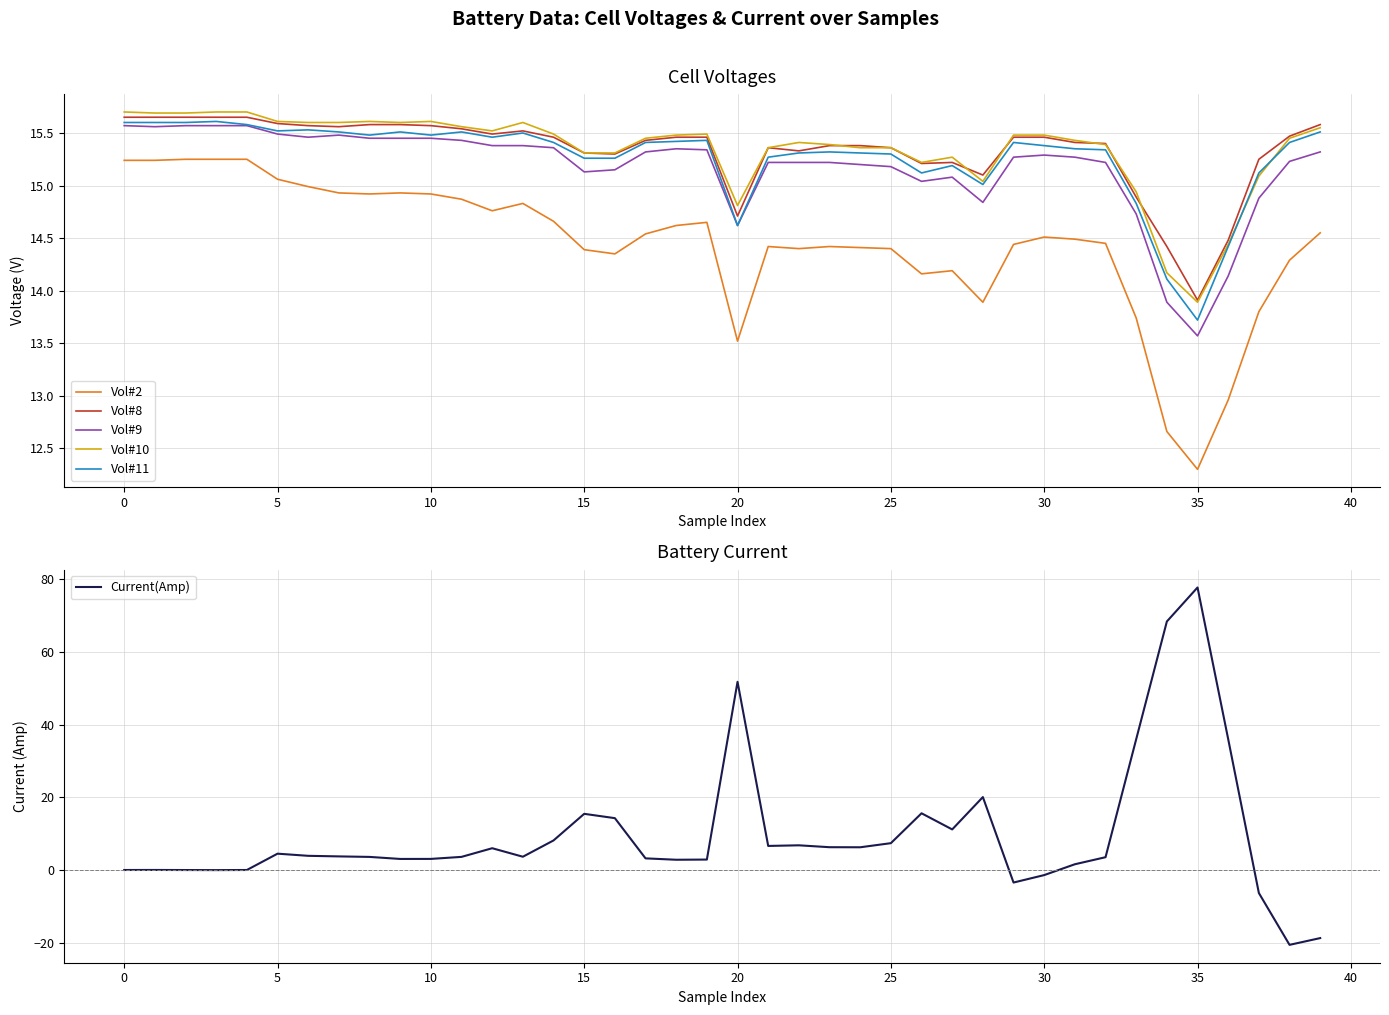

The value of Vol#9 at 24 is 22.2. True or false?

False